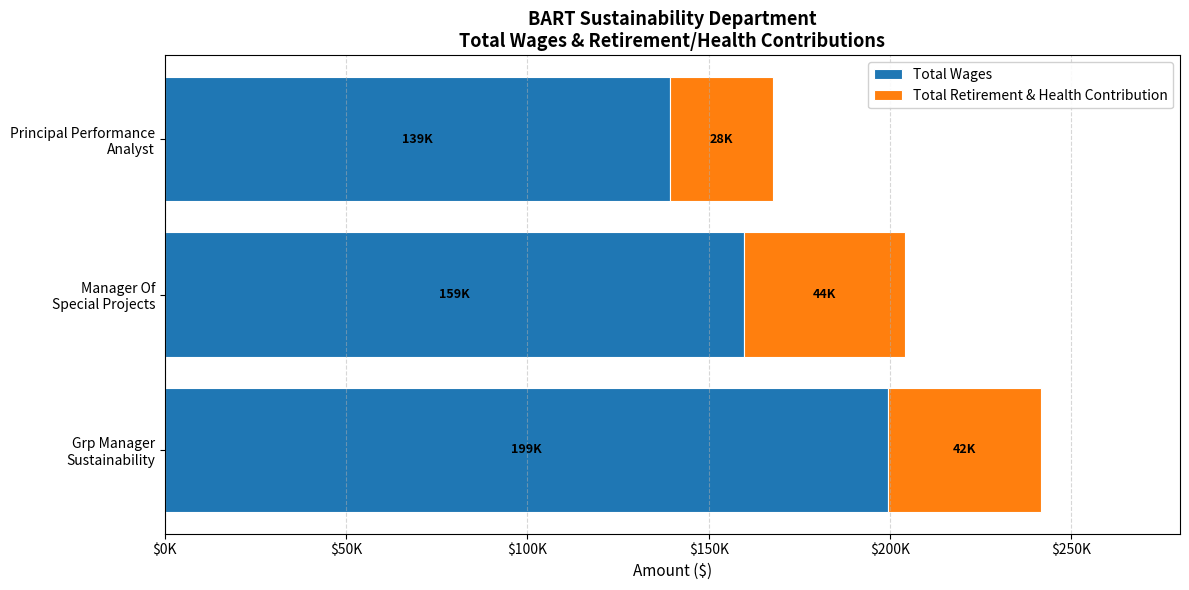

What is the difference between the maximum and minimum values in the Total Wages series?

60208